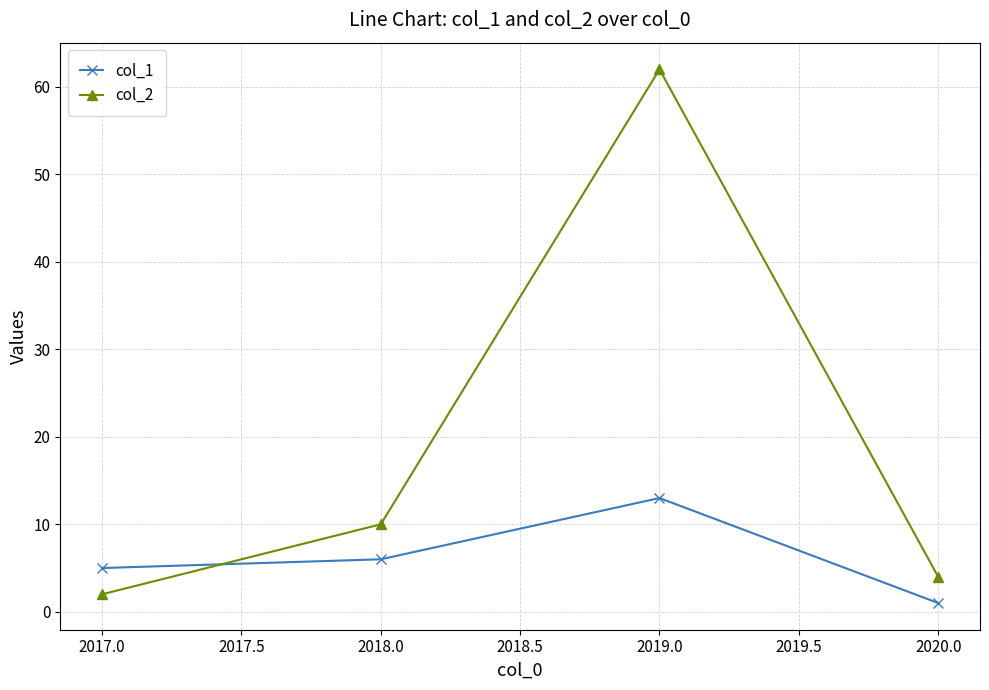

How many interior local peaks does the col_2 series have?

1